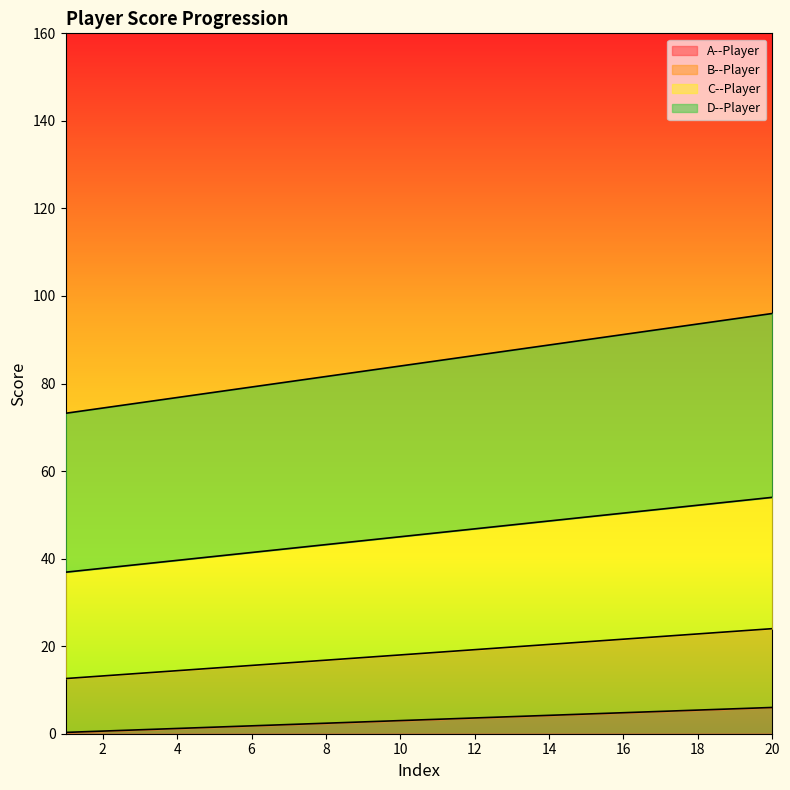

Which series has the largest total across all categories?

D--Player